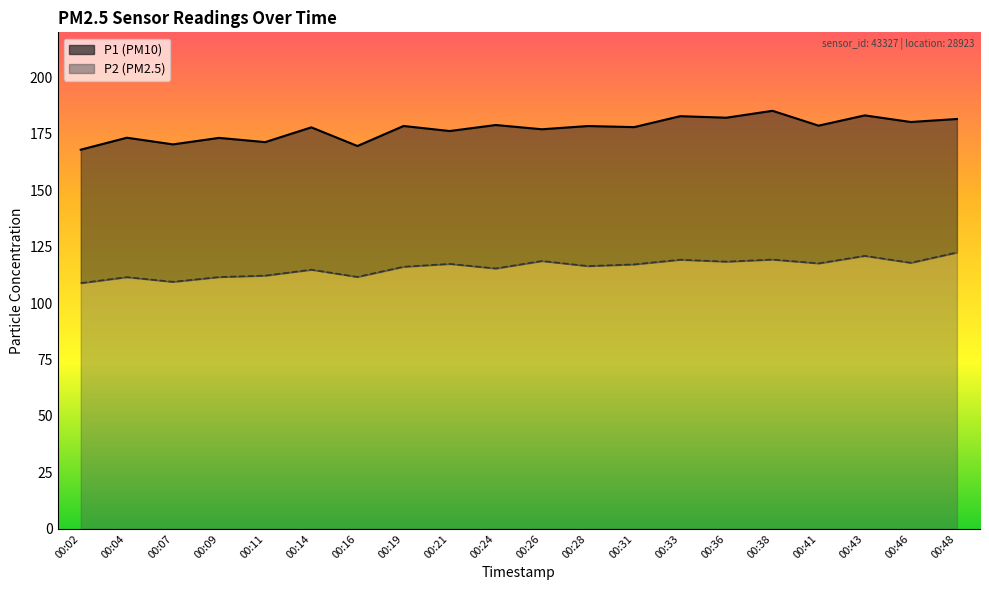

Where does the P2 series first go above 117?

00:21